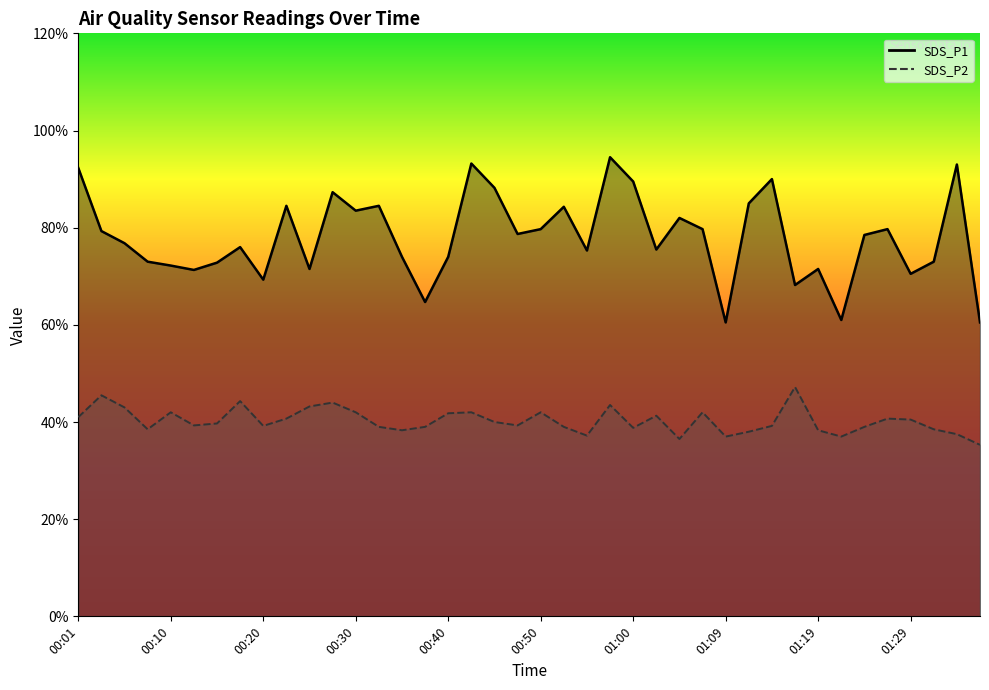

What is the approximate value of SDS_P1 at 00:35?

7.4